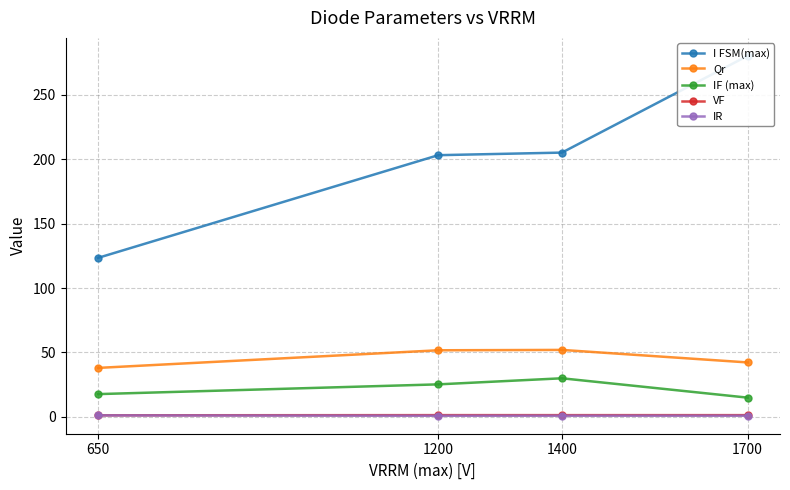

What is the spread (max minus min) of values at 1700?

279.0